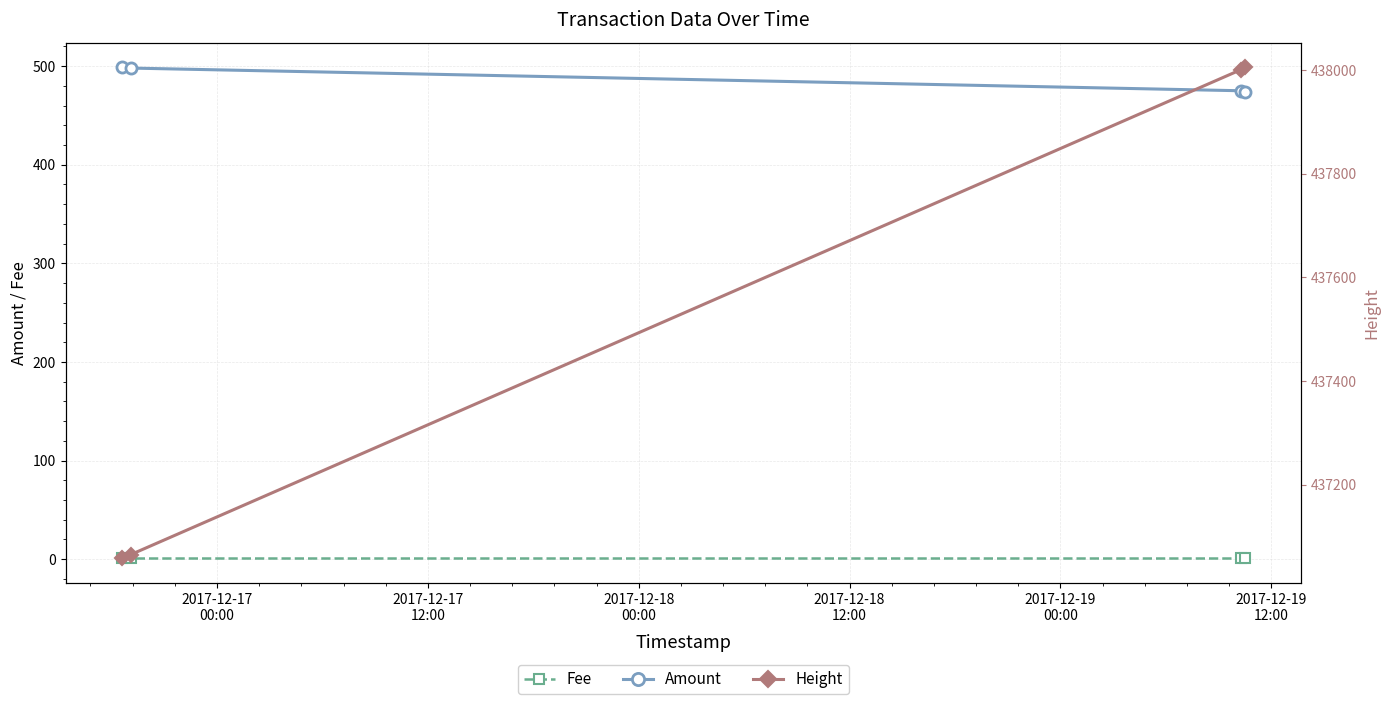

True or false: Fee has more than 1 interior local peaks.

False